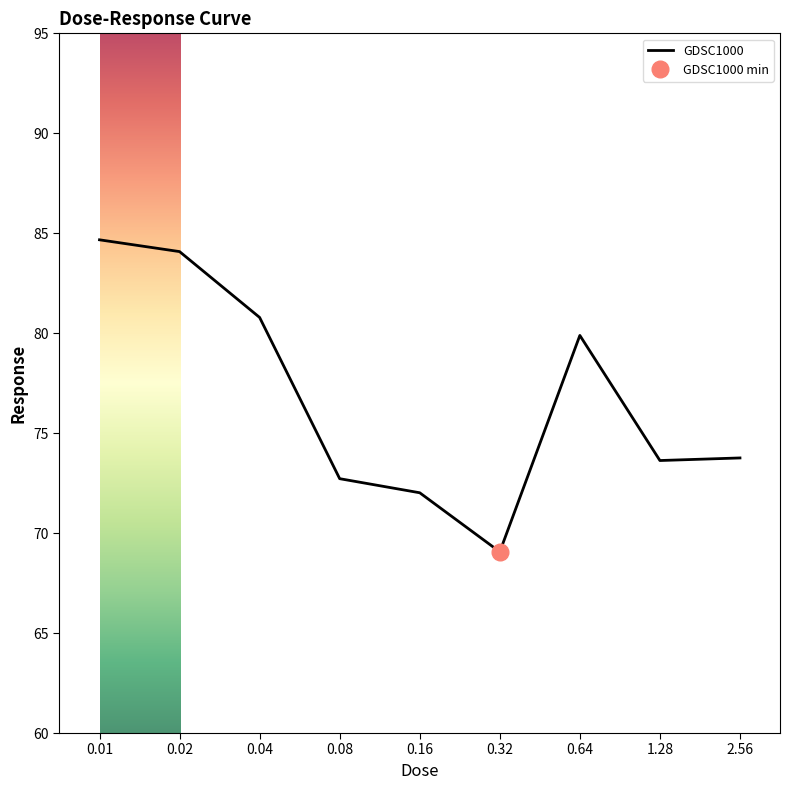

Rank the categories by value from lowest to highest.

0.32, 0.16, 0.08, 1.28, 2.56, 0.64, 0.04, 0.02, 0.01